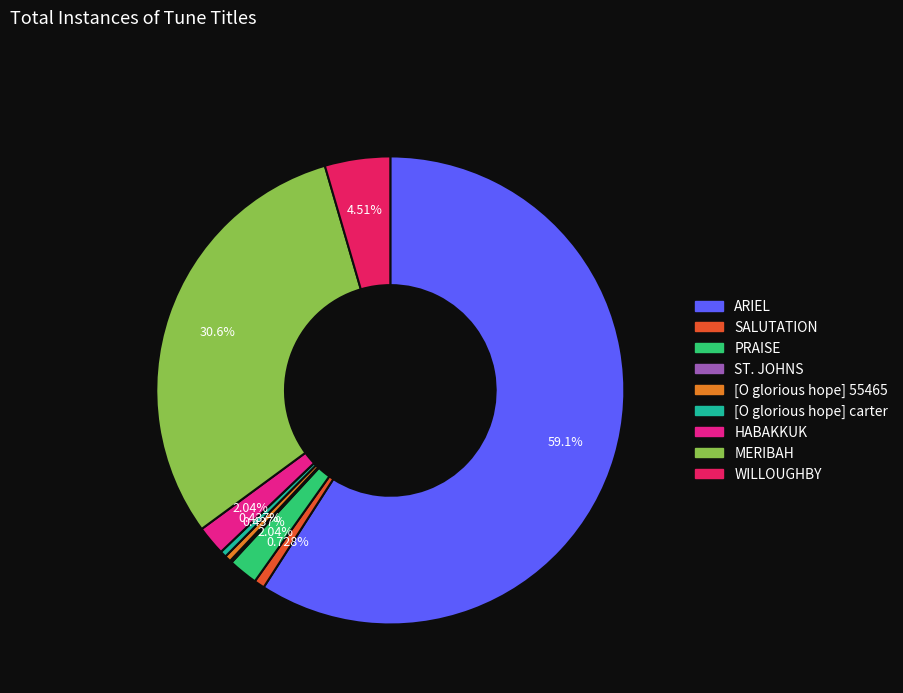

What percentage do WILLOUGHBY and SALUTATION together represent?

5.2%